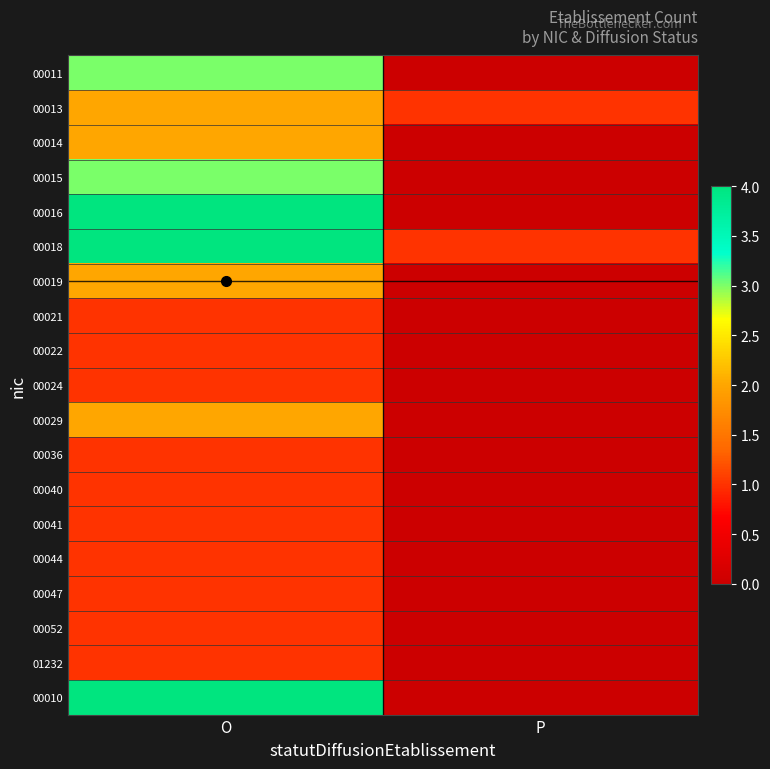

Between O and P, which is larger?

O